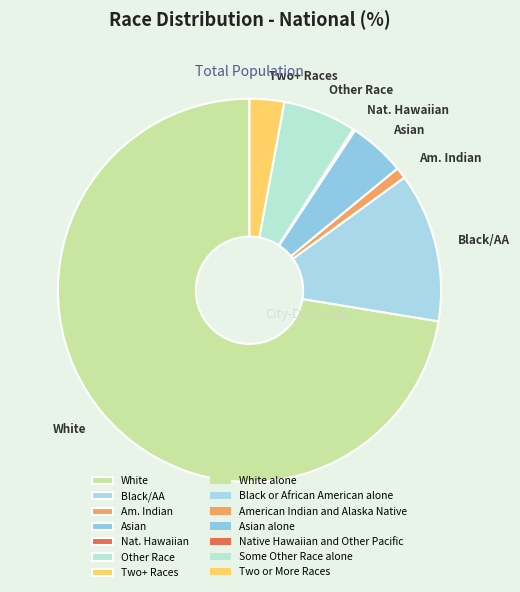

Which has a higher value, Asian or Am. Indian?

Asian